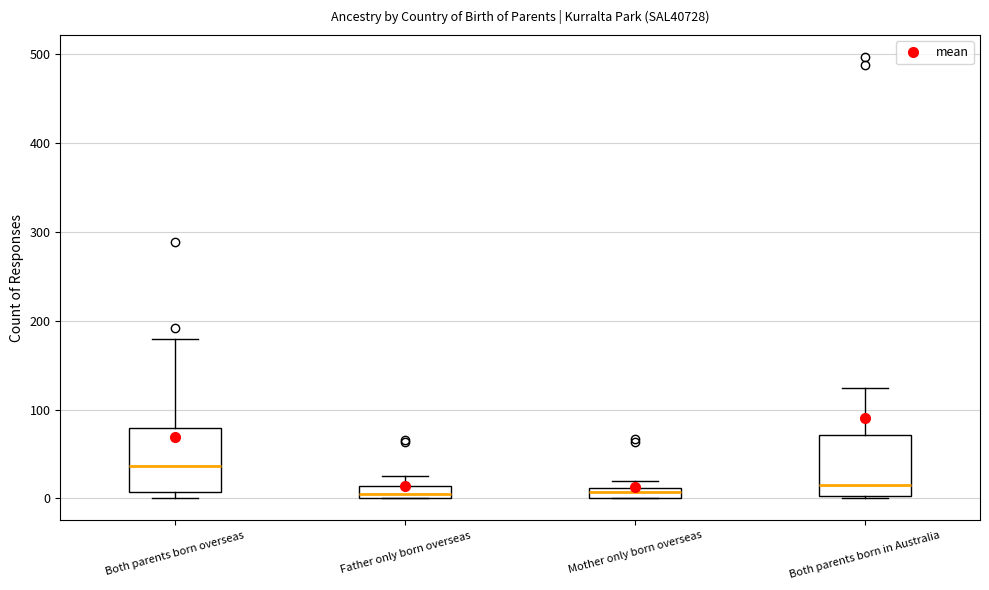

Where is the lower edge of the box for Both parents born overseas on the y-axis? The values are not printed on the chart, so give them approximately, as read against the axis.

10